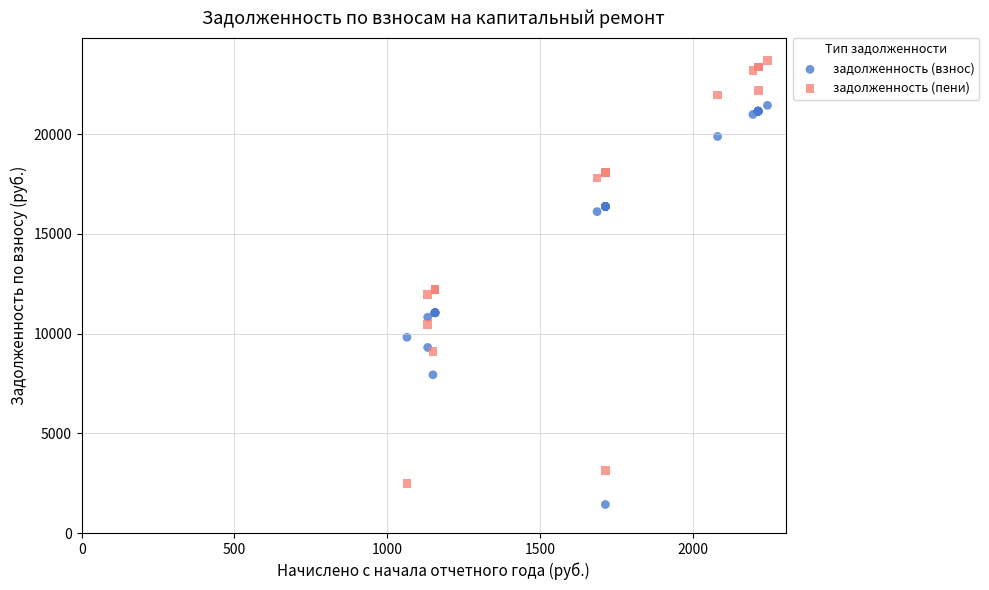

Which series contains the highest Y value?

задолженность (пени)